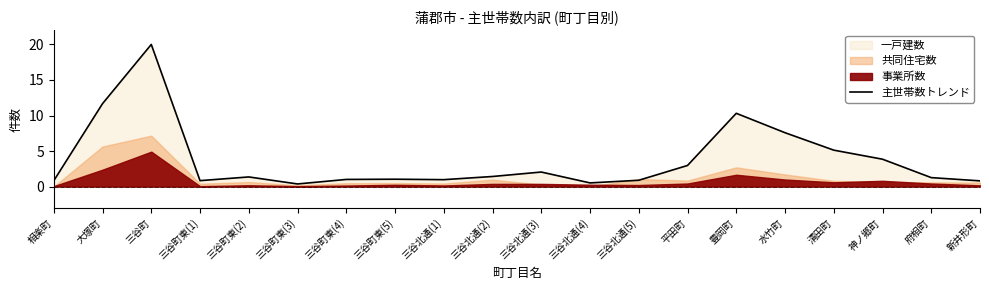

What value does the data have at 水竹町?

7.6